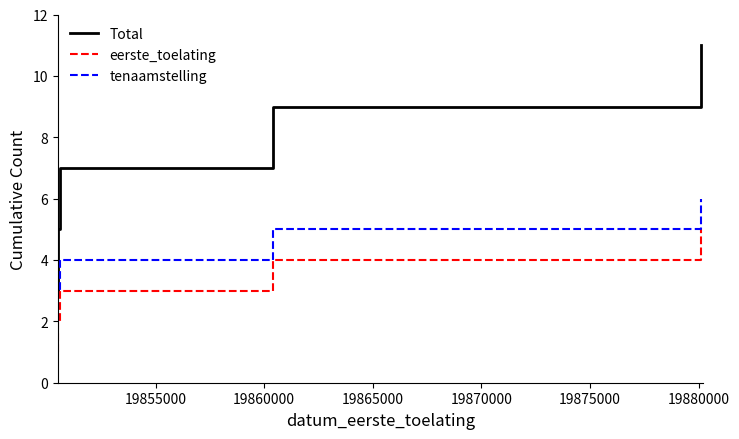

True or false: eerste_toelating and tenaamstelling intersect in this chart.

False